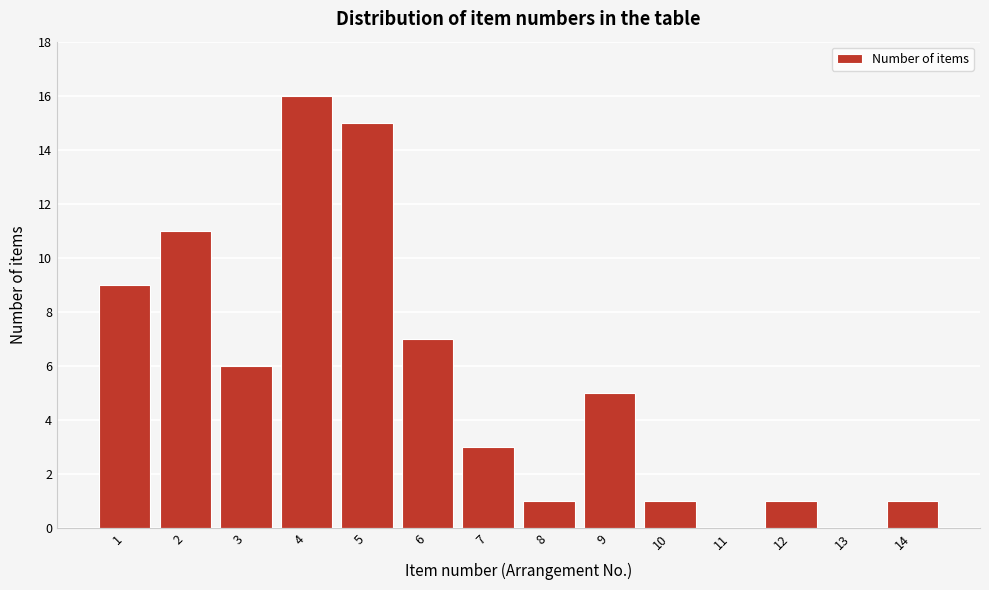

Reading left to right, what are all the values shown in this chart?

1=9	2=11	3=6	4=16	5=15	6=7	7=3	8=1	9=5	10=1	11=0	12=1	13=0	14=1